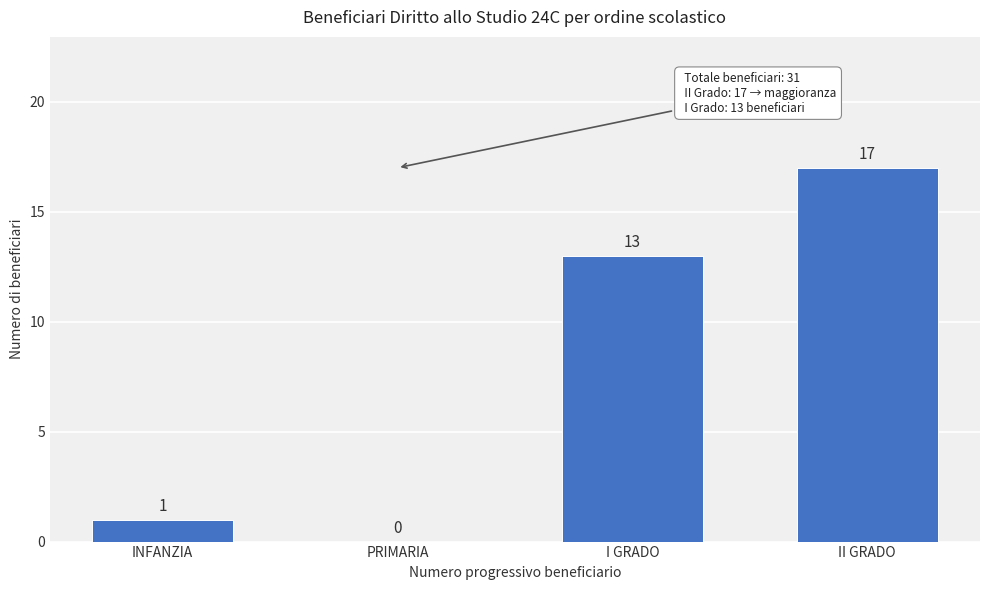

Reading right to left, what are all the values shown in this chart?

II GRADO=17	I GRADO=13	PRIMARIA=0	INFANZIA=1